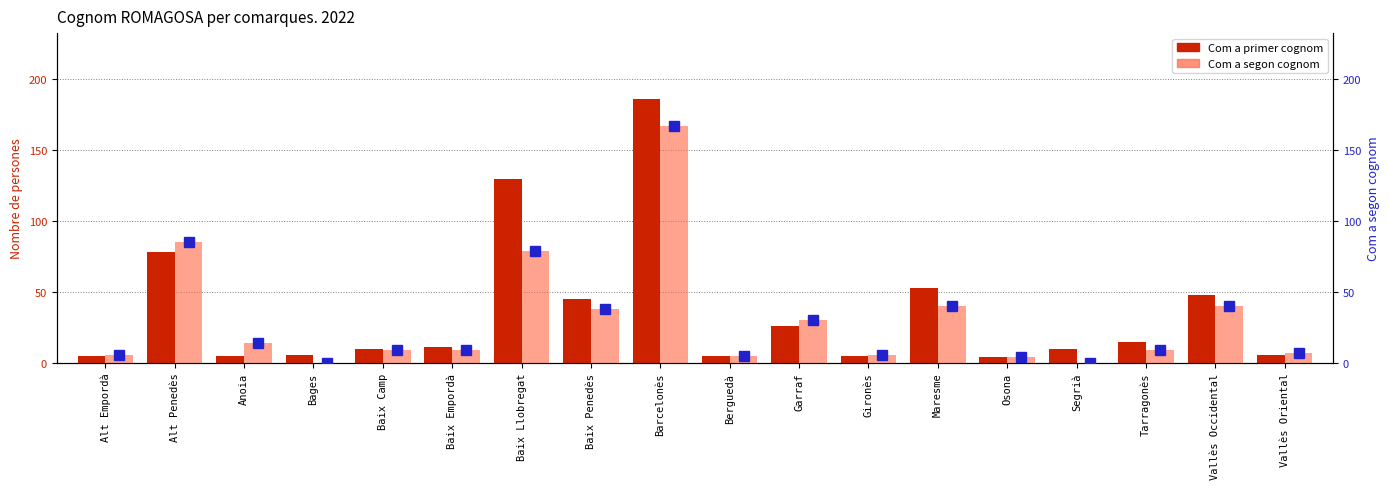

What is the value of the Com a segon cognom bar at the 14th from the left?

4